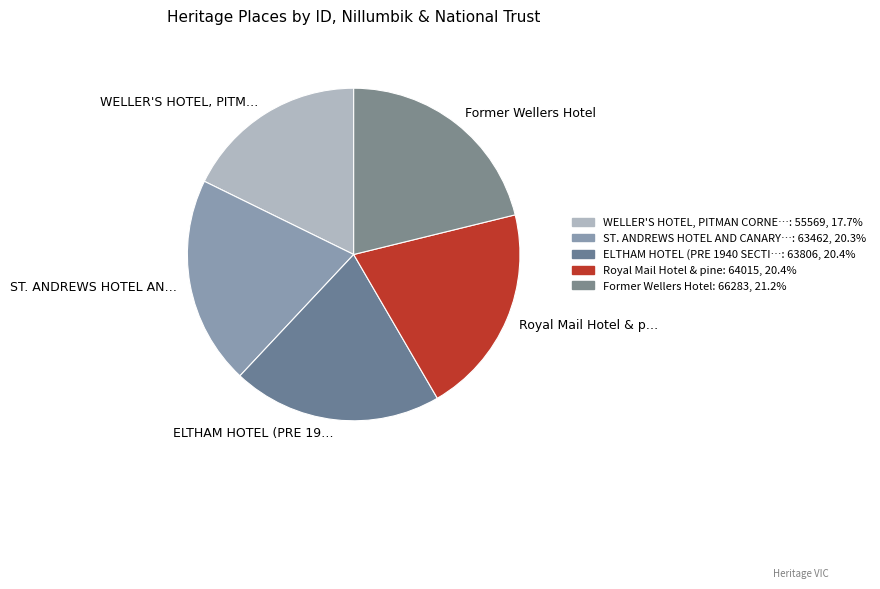

What is the smallest slice in the pie chart?

WELLER'S HOTEL, PITM…